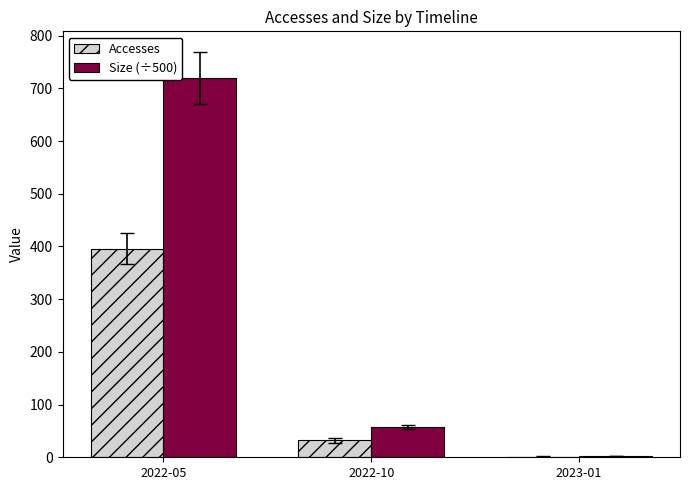

Between 2022-05 and 2022-10, which series saw the biggest shift?

Size (÷500)